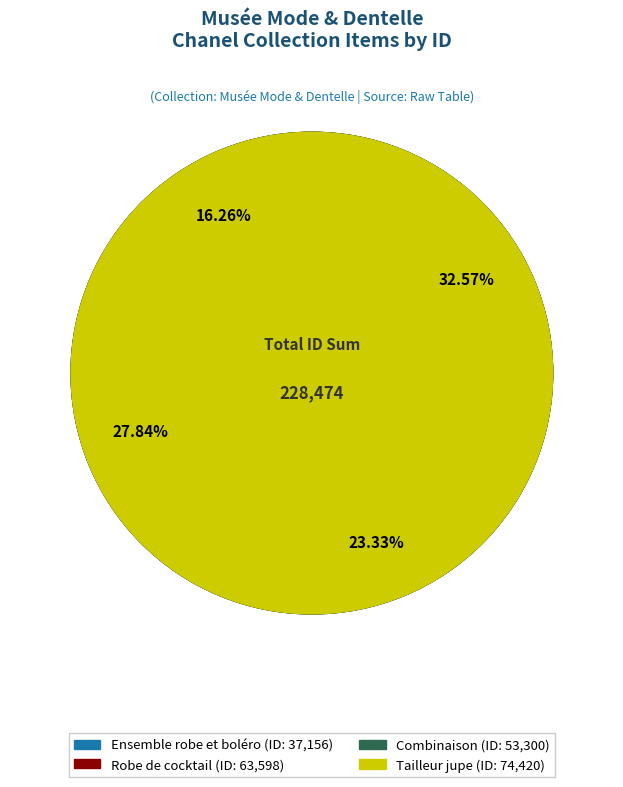

Rank the categories by value from lowest to highest.

Ensemble robe et boléro, Combinaison, Robe de cocktail, Tailleur jupe